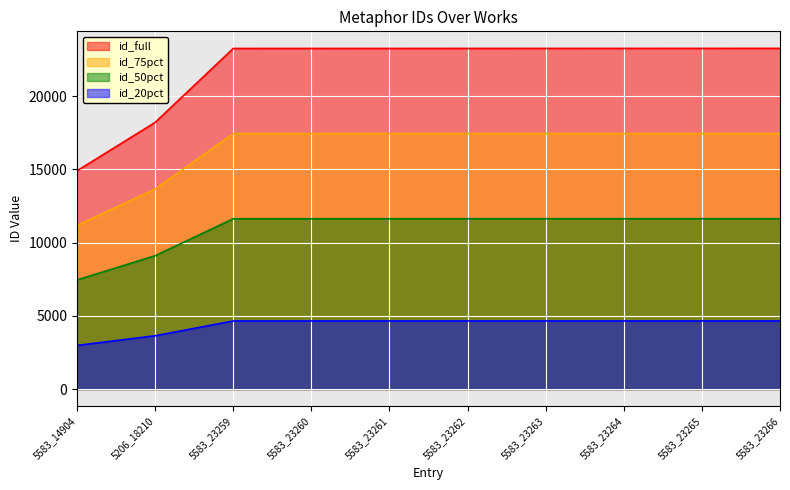

How many lines are shown in the chart?

4